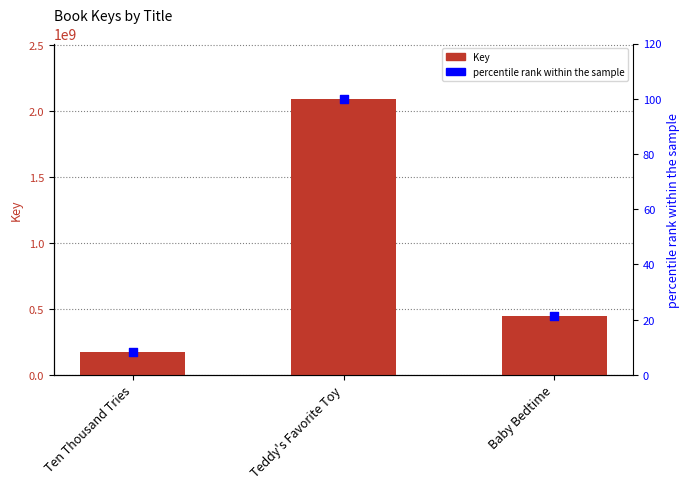

Is the value of Key at Baby Bedtime greater than the value of percentile rank within the sample at Teddy's Favorite Toy?

Yes